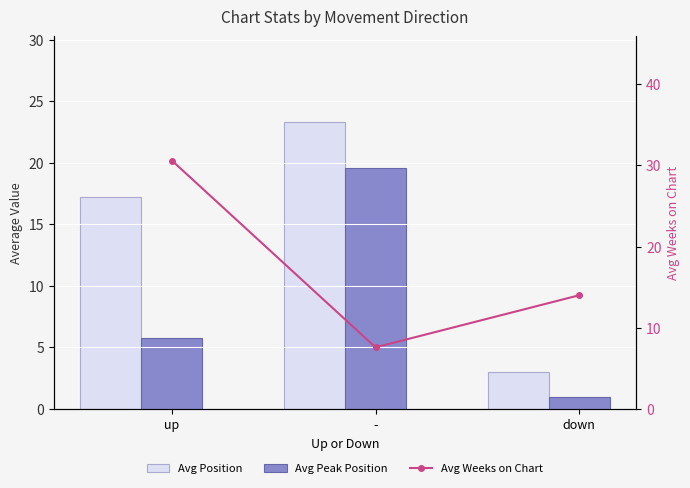

The value of Avg Weeks on Chart at up is 53.0. True or false?

False